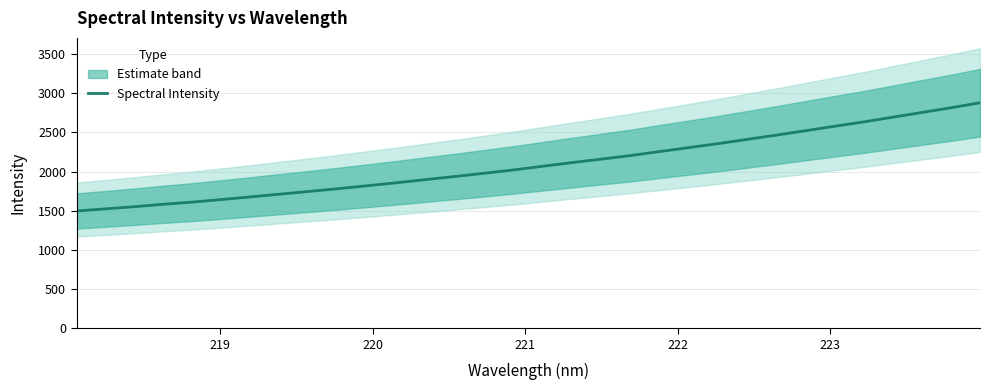

What is the maximum value for Spectral Intensity?

2878.3